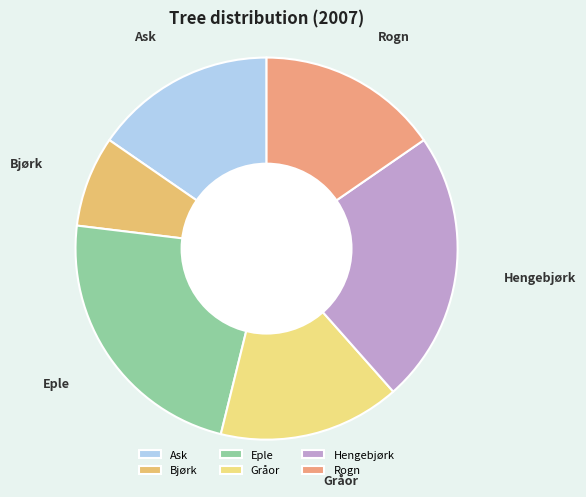

Combined, do Ask and Gråor account for over 50%?

No